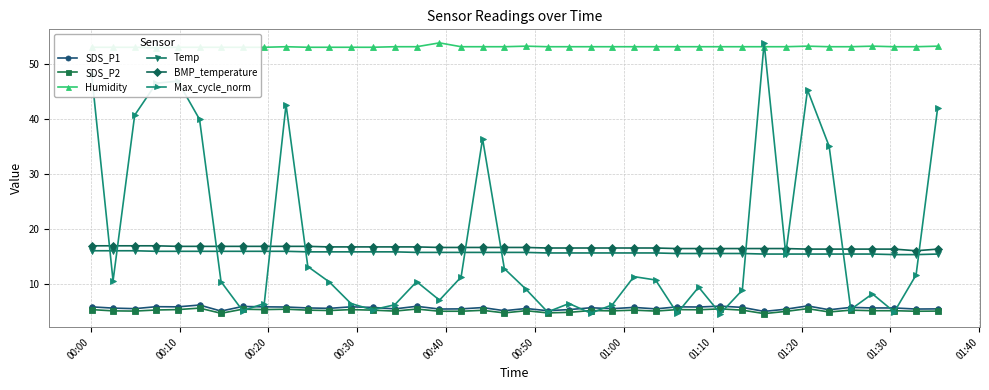

True or false: Temp and SDS_P1 intersect in this chart.

False